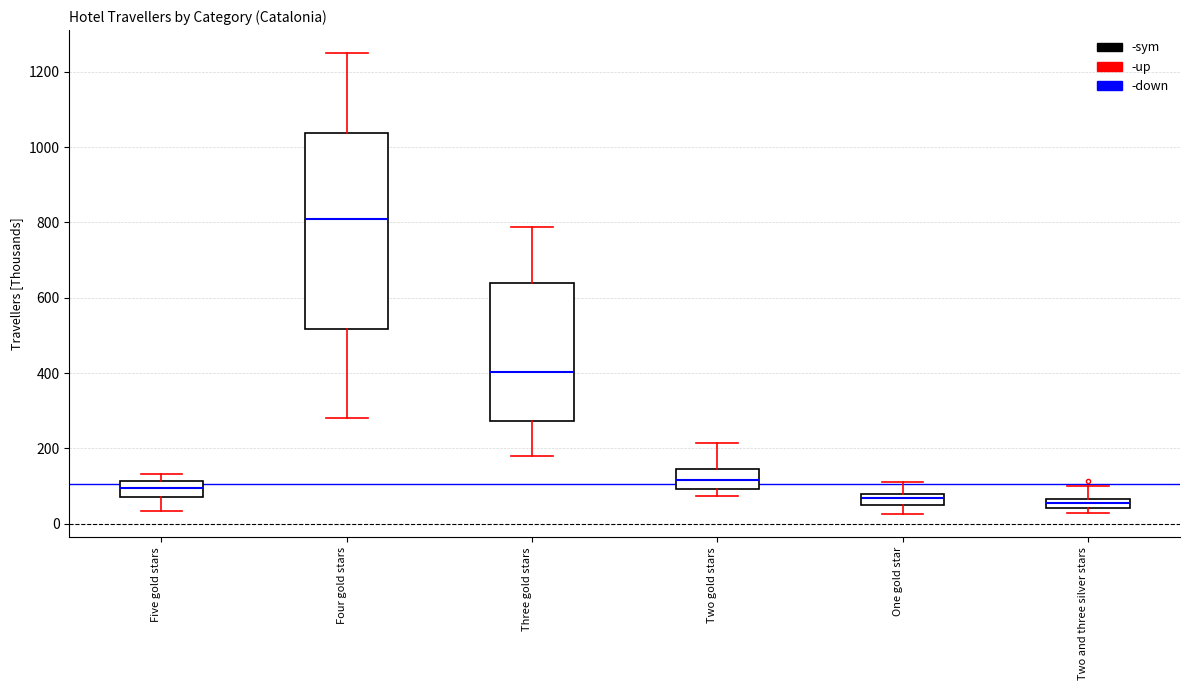

Where does the upper whisker of the box for Three gold stars end on the y-axis? The values are not printed on the chart, so give them approximately, as read against the axis.

780